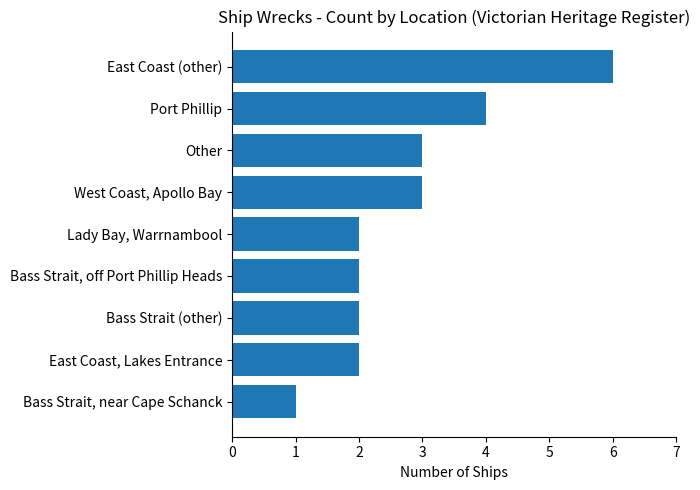

True or false: the data shows 3 at Other.

True